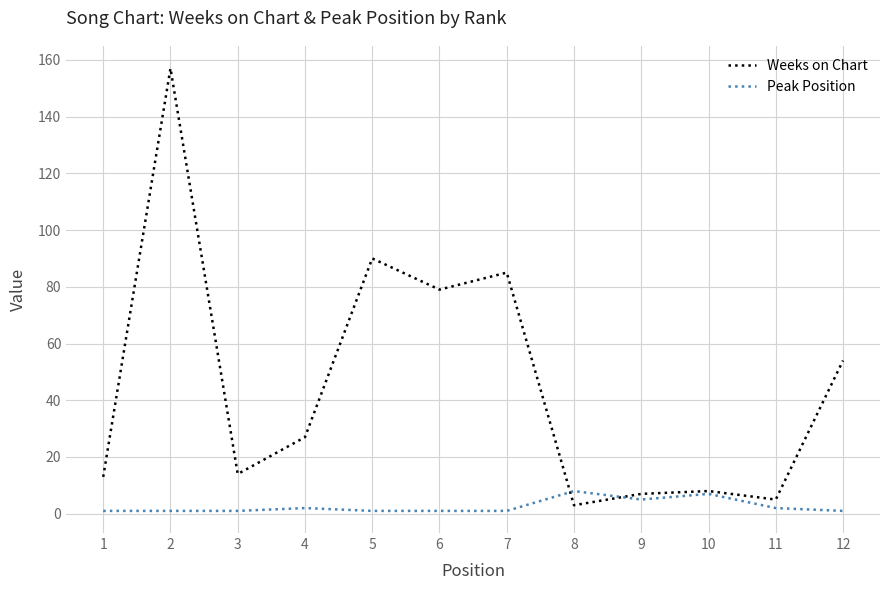

What is the difference between the Weeks on Chart values at 7 and 8?

82